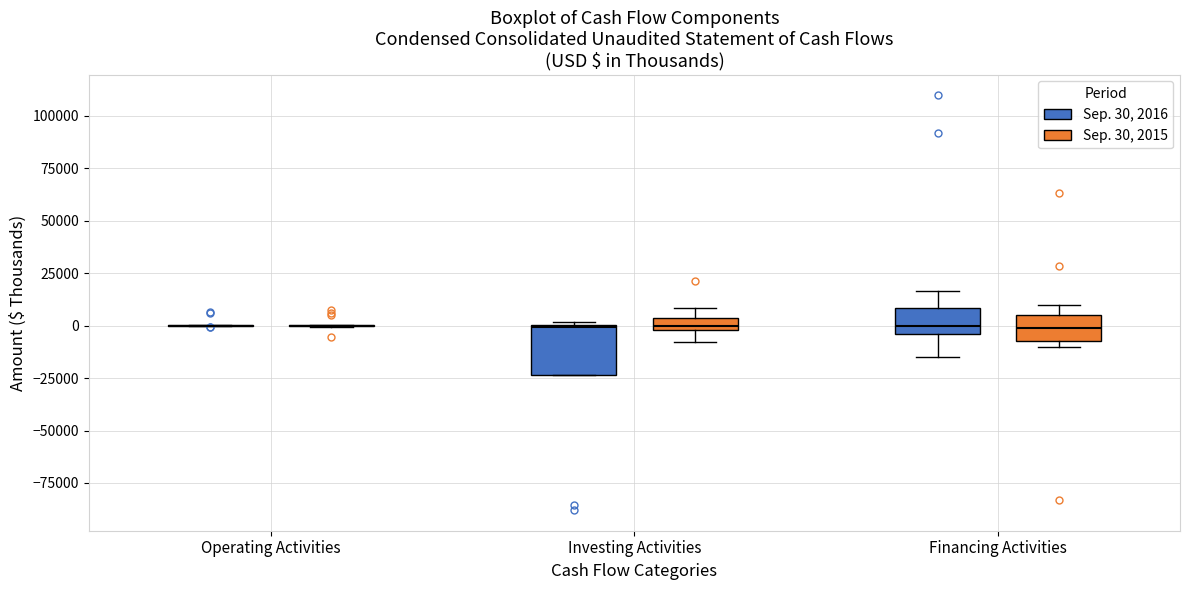

Which box is the tallest, from its lower edge to its upper edge?

Investing Activities (Sep. 30, 2016)